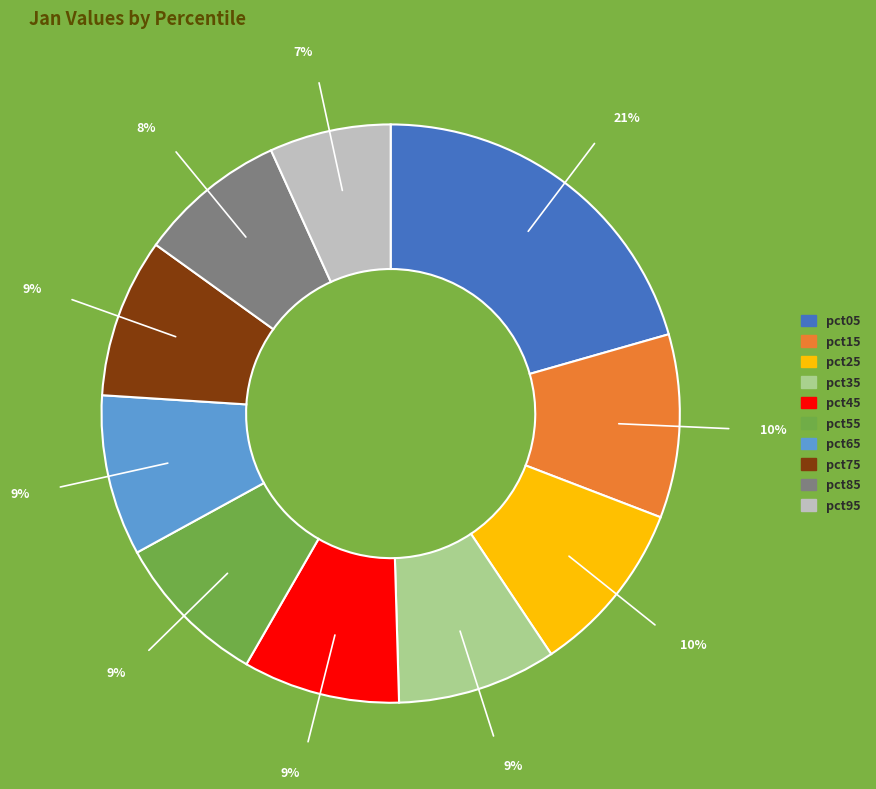

Between pct95 and pct45, which is larger?

pct45